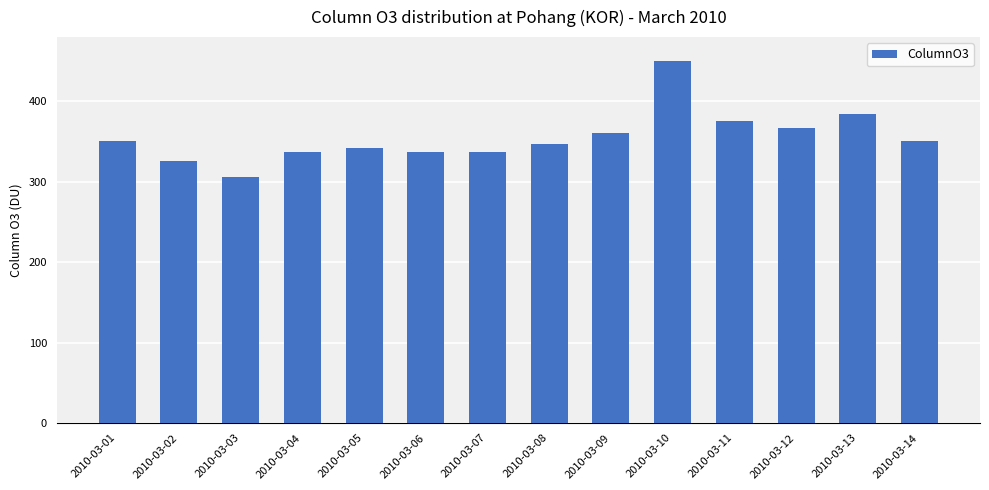

What is the value of the 10th bar from the left?

450.8